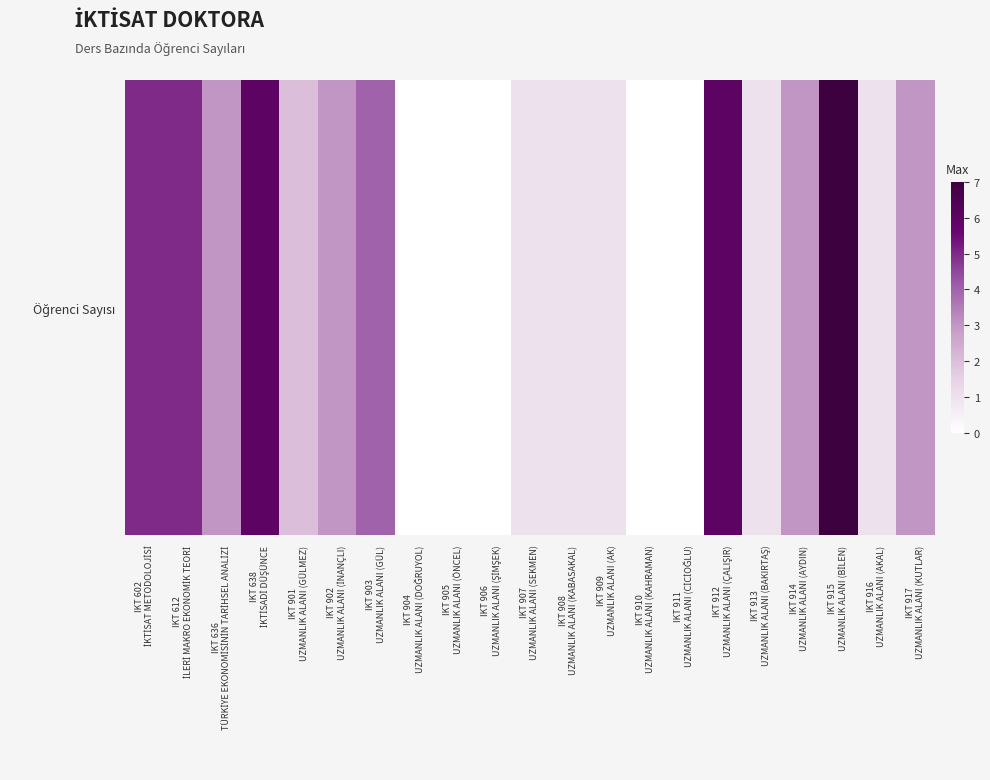

How many values are between 1 and 4?

11